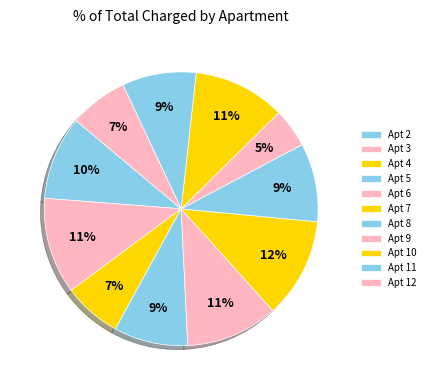

Which category has the biggest portion of the pie?

7